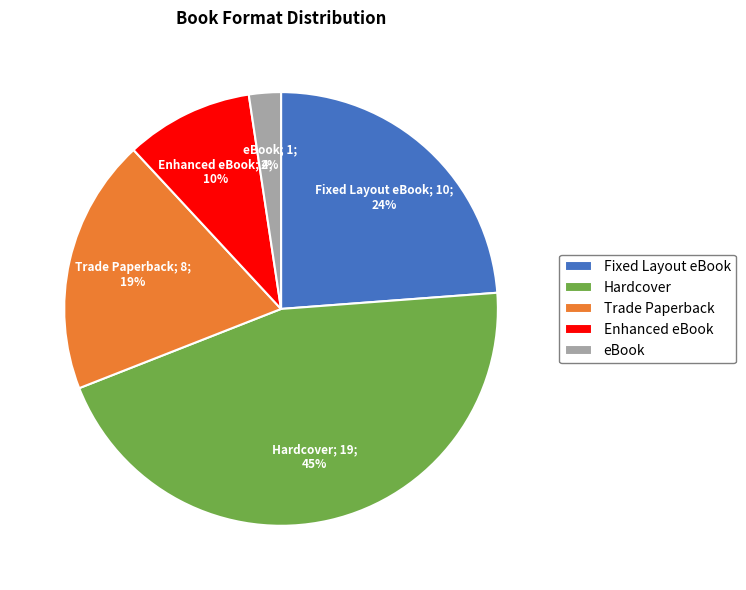

Combined, do eBook and Trade Paperback account for over 50%?

No